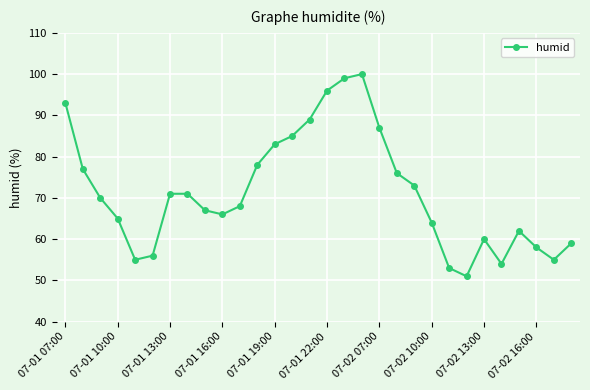

What is the smallest value displayed?

51